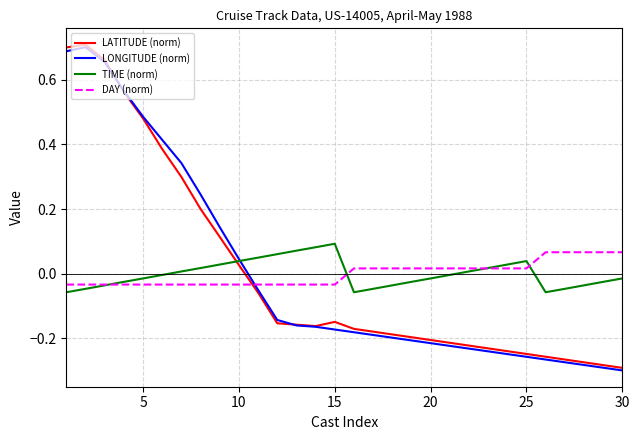

Which series ends up on top after the final intersection of DAY (norm) and LATITUDE (norm)?

DAY (norm)